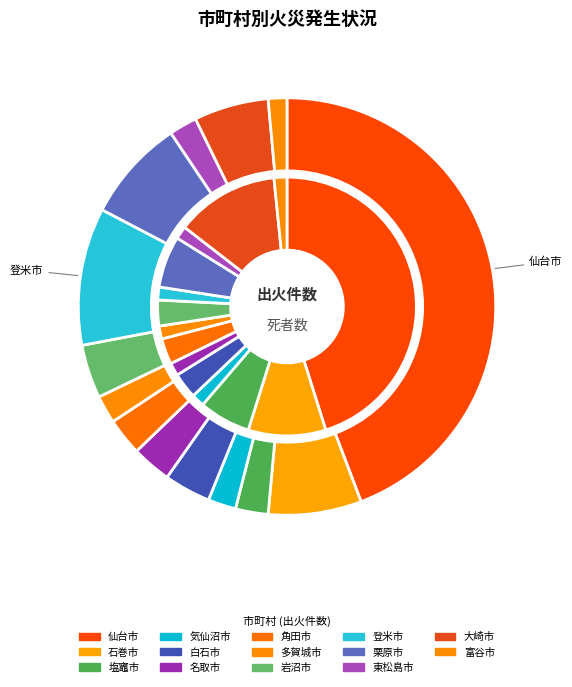

How many slices are in this pie chart?

14